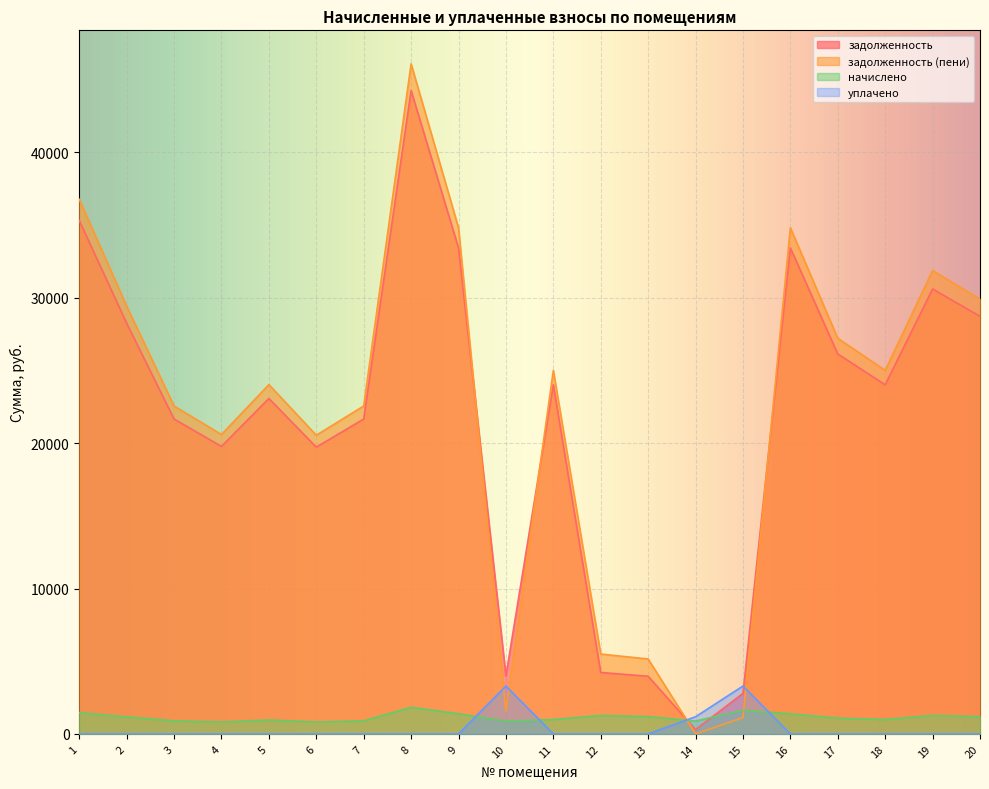

How many values in the задолженность (пени) series exceed 25009?

10